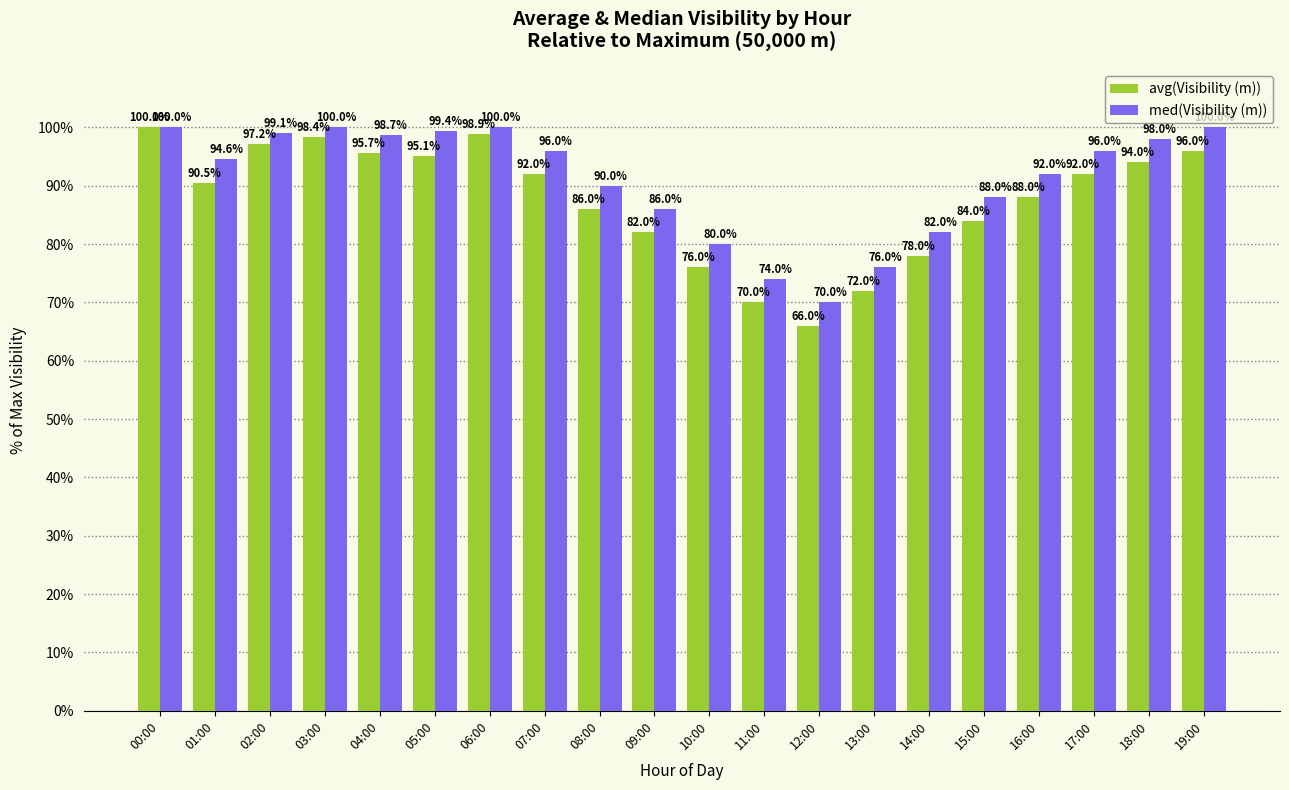

How many series are shown in this chart?

2